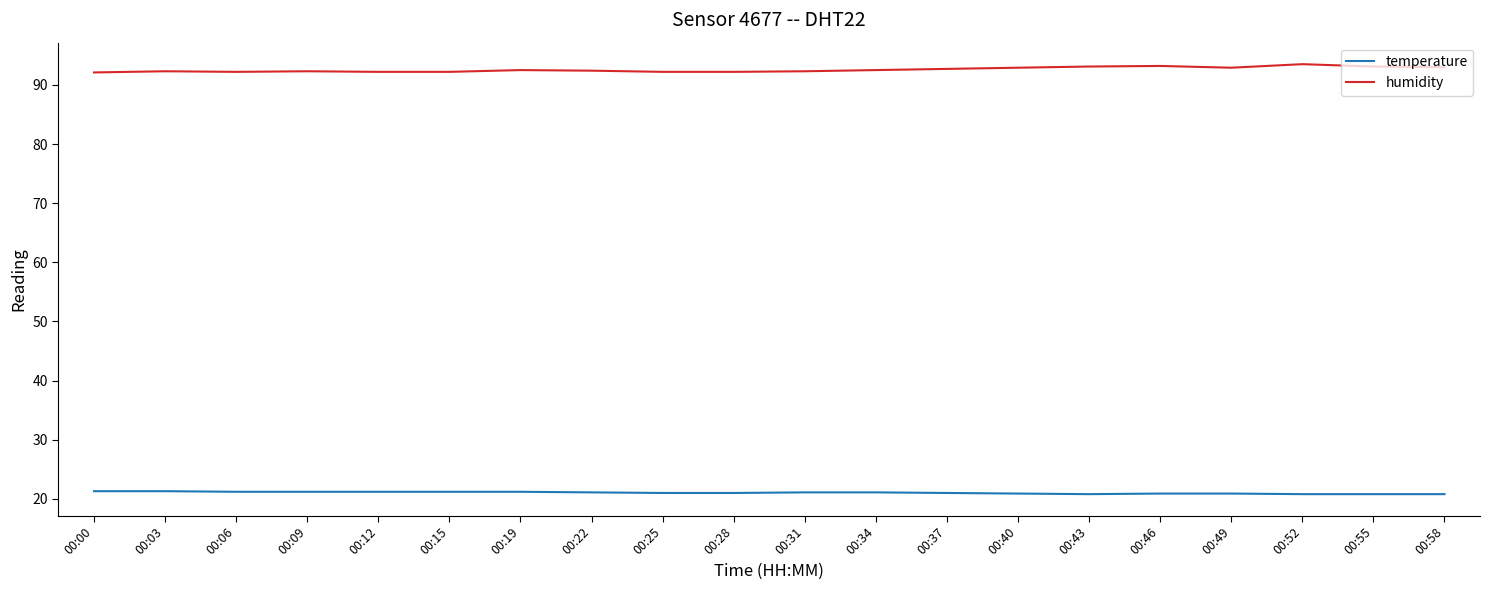

Is the value of temperature at 00:43 greater than the value of humidity at 00:25?

No